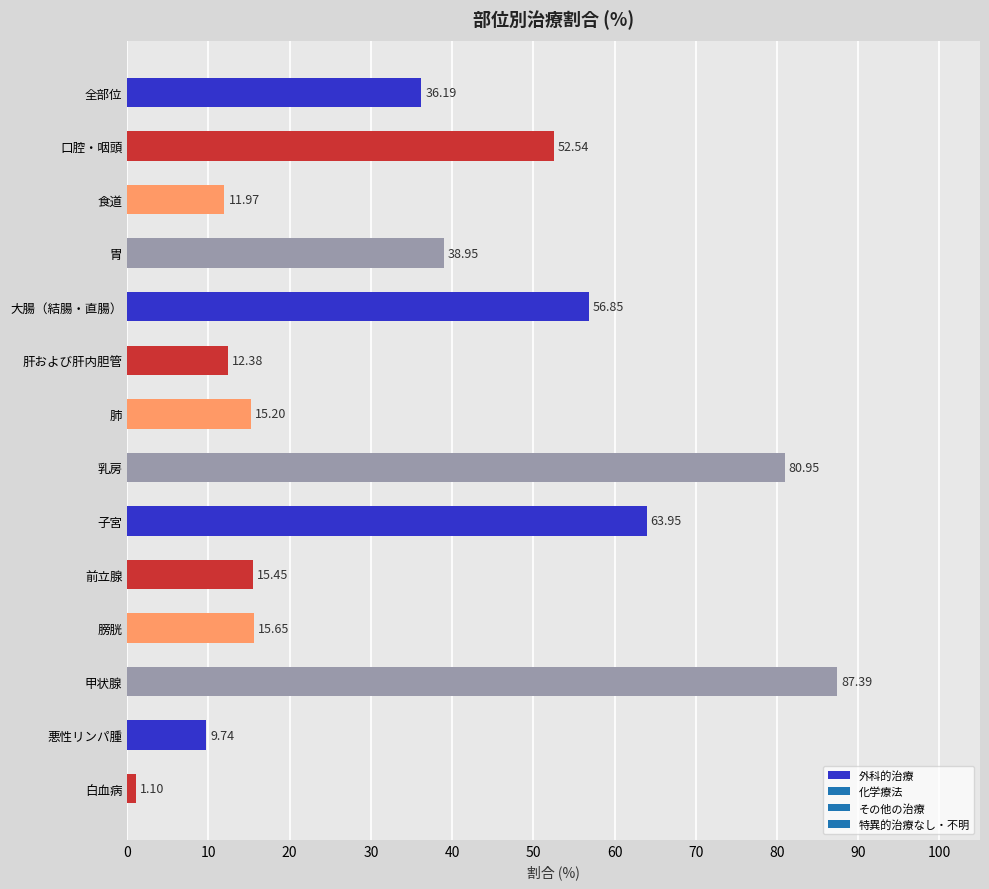

How many data points are less than 36?

7